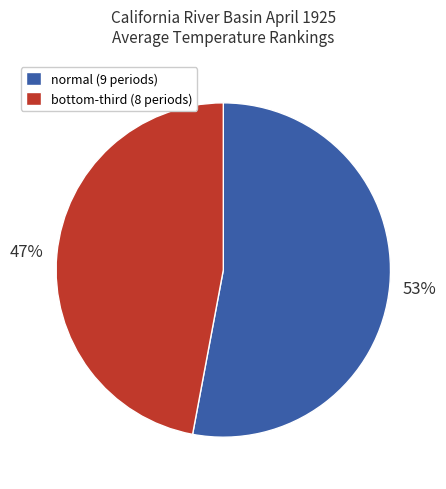

How many segments does this pie chart have?

2